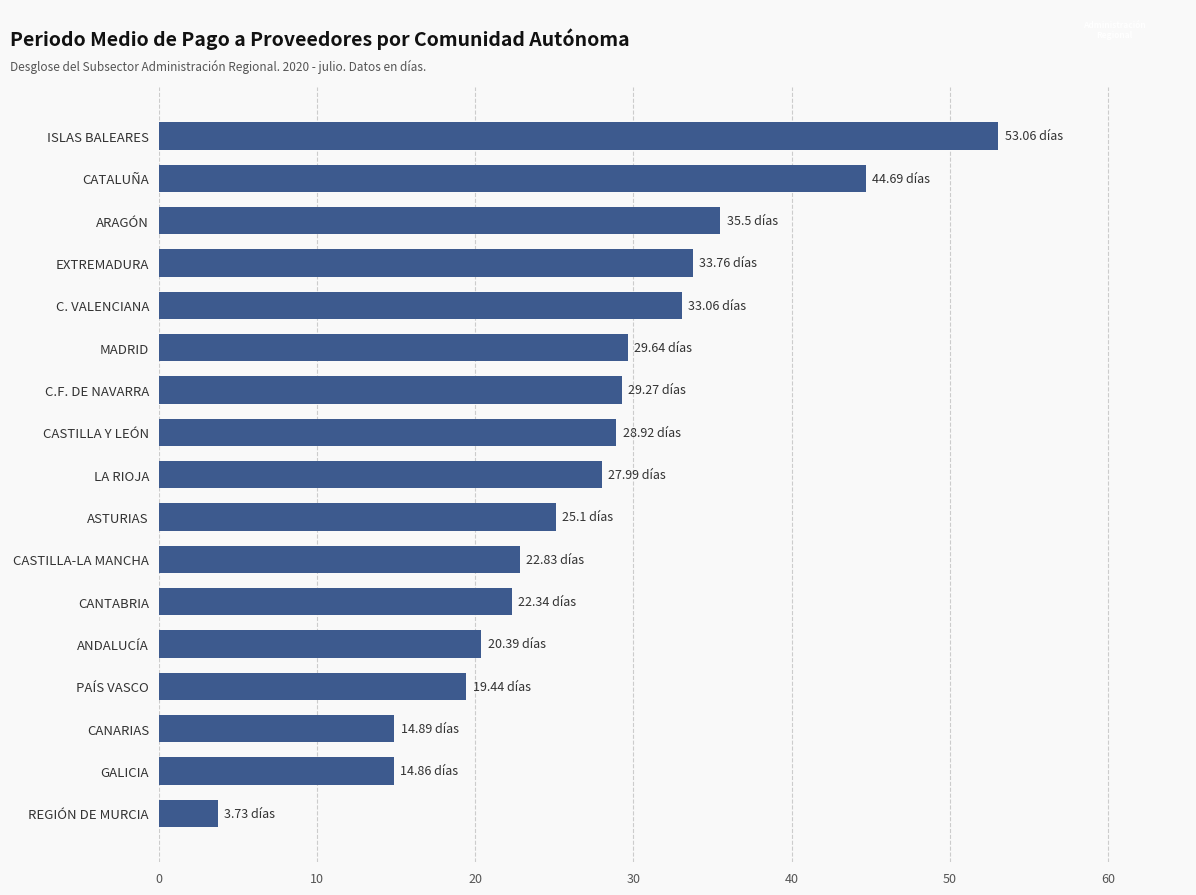

What is the difference between the second highest and minimum values?

41.0